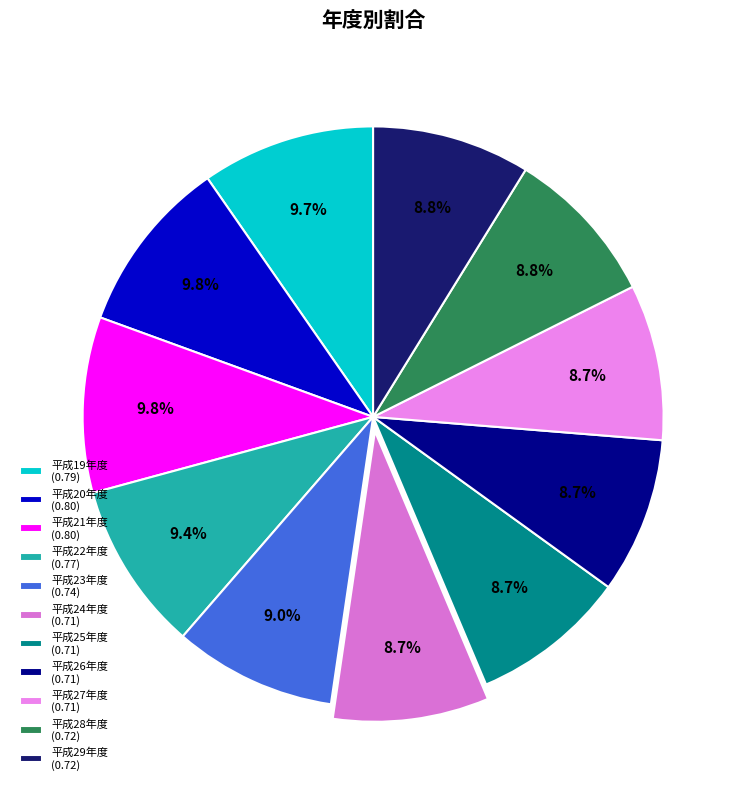

What portion of the pie excludes 平成29年度?

91.2%